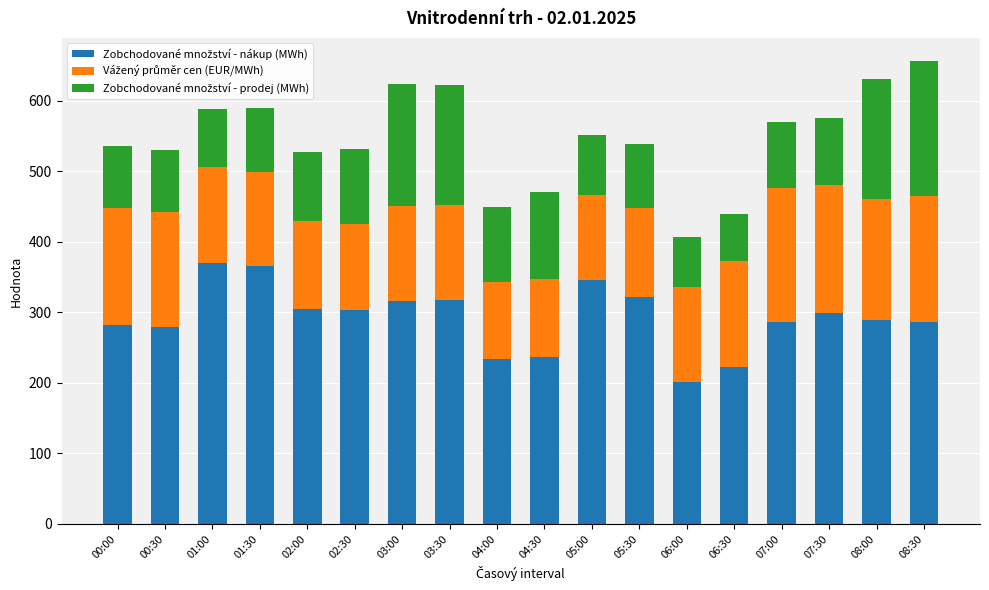

What is the difference between the Zobchodované množství - prodej (MWh) values at 07:00 and 05:00?

9.2